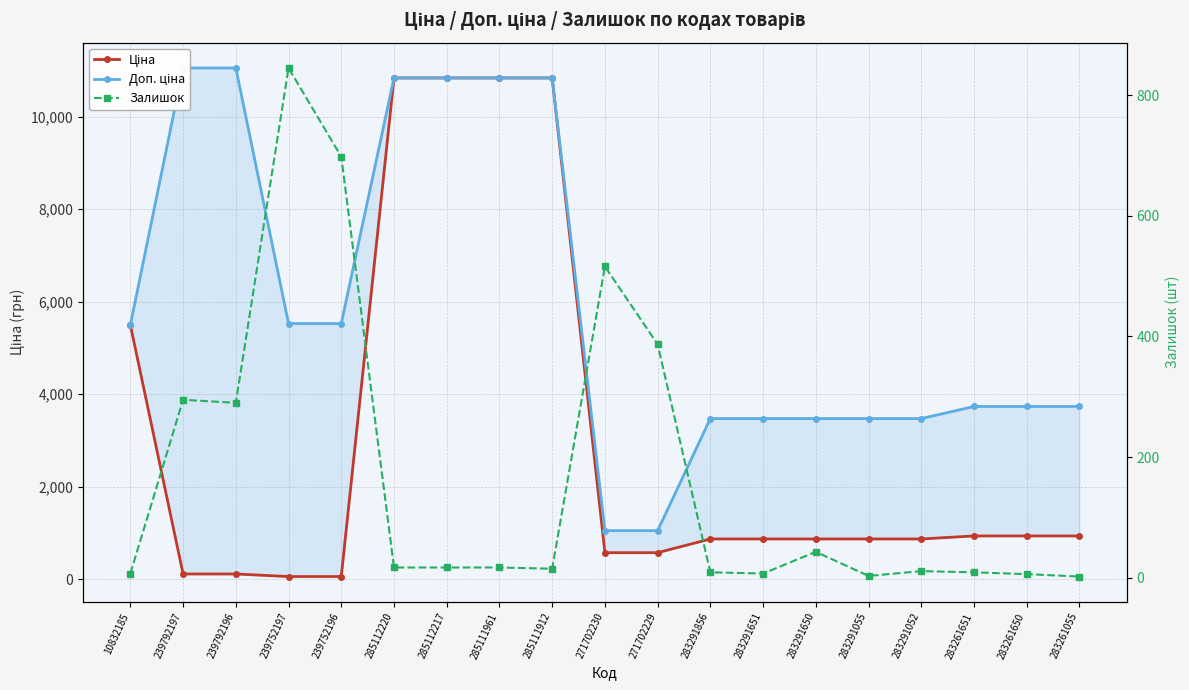

Reading left to right, list all the values displayed in this chart.

Ціна: 10832185=5497.3	239792197=110.5	239792196=110.5	239752197=55.3	239752196=55.3	285112220=10840.1	285112217=10840.1	285111961=10840.1	285111912=10840.1	271702230=571.6	271702229=571.6	283291856=868.0	283291651=868.0	283291650=868.0	283291055=868.0	283291052=868.0	283261651=933.5	283261650=933.5	283261055=933.5
Доп. ціна: 10832185=5497.3	239792197=11055.0	239792196=11055.0	239752197=5528.0	239752196=5528.0	285112220=10840.1	285112217=10840.1	285111961=10840.1	285111912=10840.1	271702230=1048.0	271702229=1048.0	283291856=3472.1	283291651=3472.1	283291650=3472.1	283291055=3472.1	283291052=3472.1	283261651=3734.2	283261650=3734.2	283261055=3734.2
Залишок: 10832185=7.0	239792197=295.0	239792196=290.0	239752197=845.0	239752196=698.0	285112220=17.0	285112217=17.0	285111961=17.0	285111912=15.0	271702230=516.0	271702229=387.0	283291856=9.0	283291651=7.0	283291650=43.0	283291055=3.0	283291052=11.0	283261651=9.0	283261650=6.0	283261055=2.0